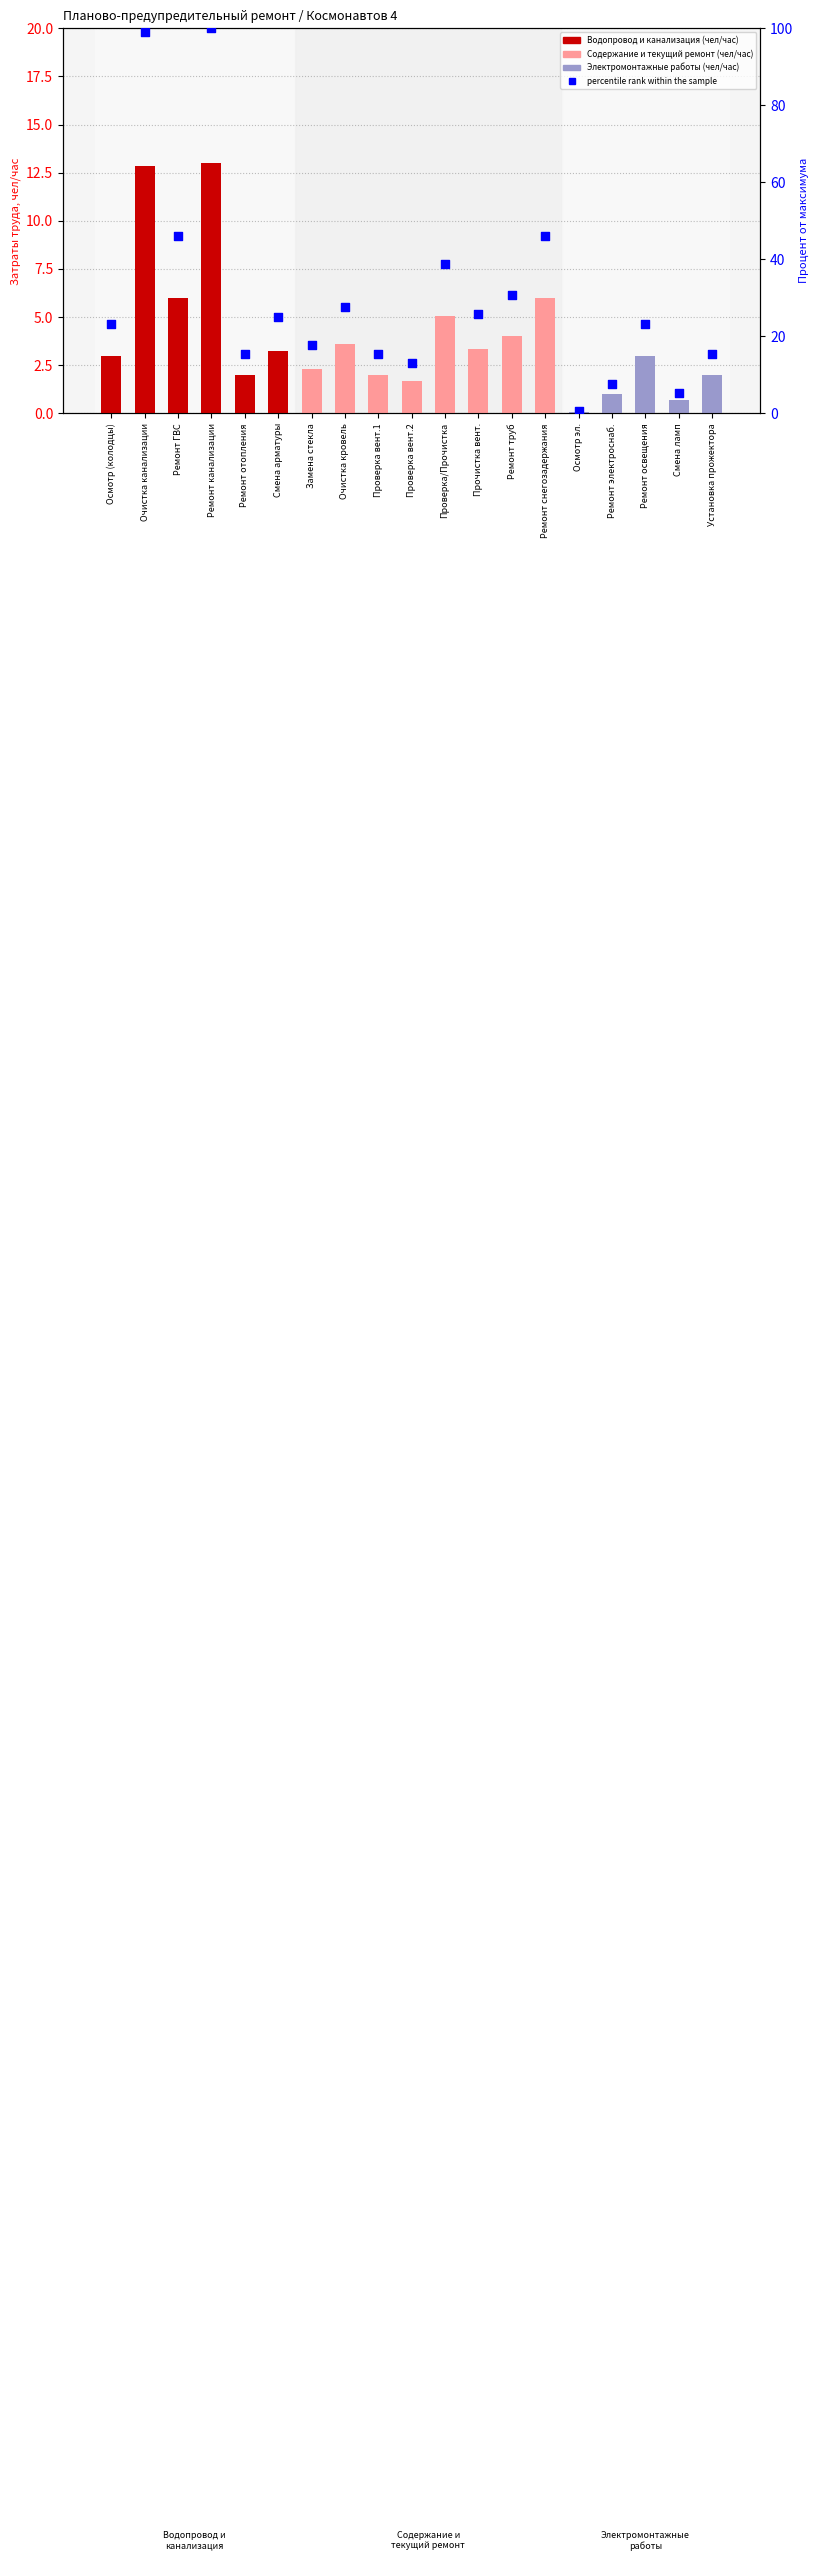

Approximately how many times larger is the value at Смена ламп compared to Проверка/Прочистка?

0.1